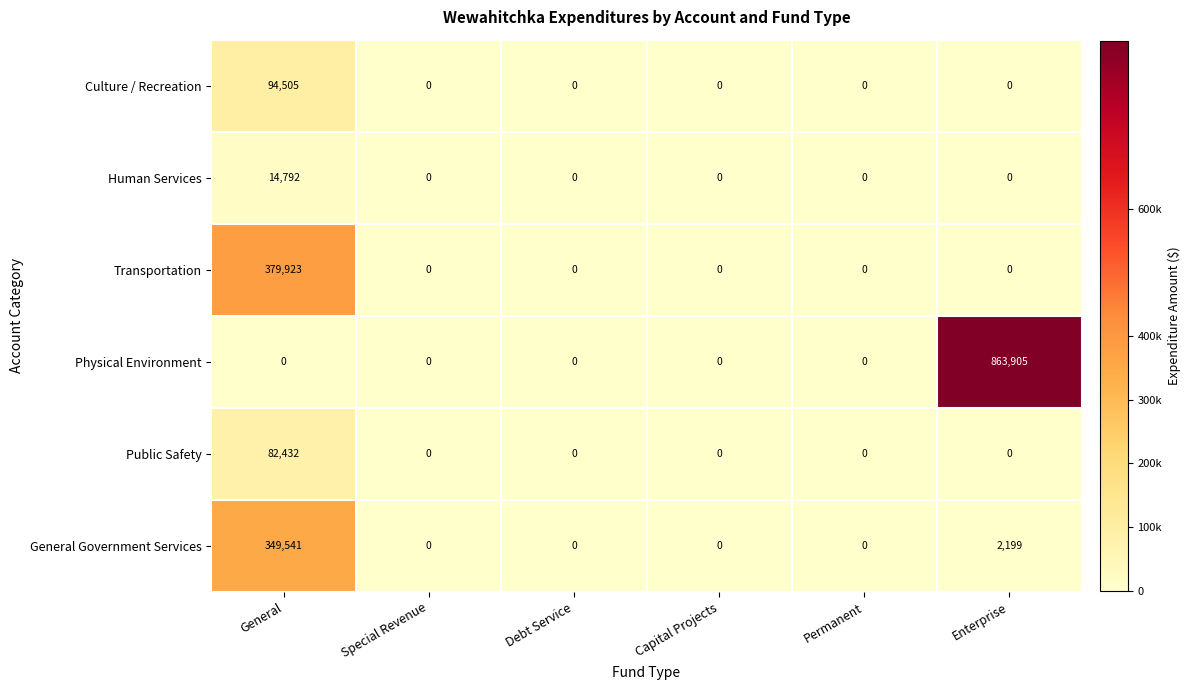

True or false: Culture / Recreation has a value of 94505 at General.

True